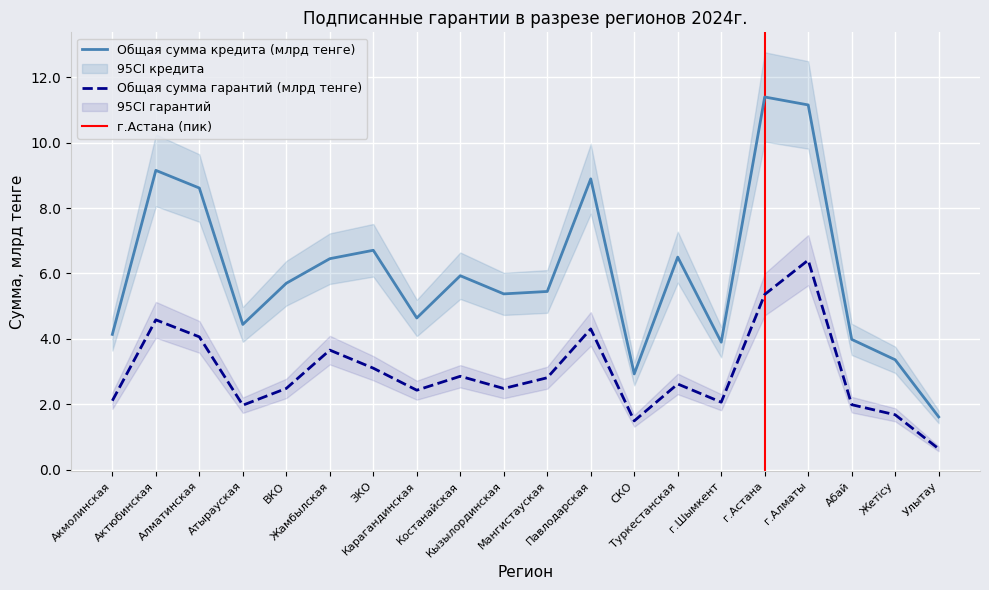

What is the sum of all Общая сумма гарантий values?

59.1